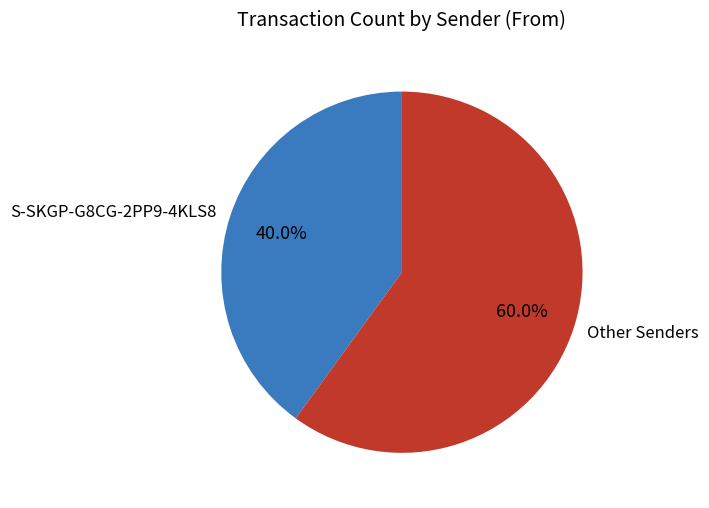

Does Other Senders account for over 50% of the chart?

Yes